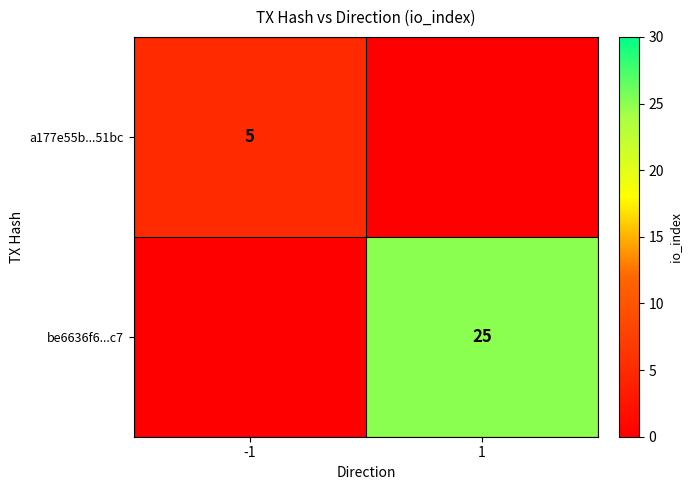

Is the value of be6636f6...c7 at 1 greater than the value of a177e55b...51bc at -1?

Yes